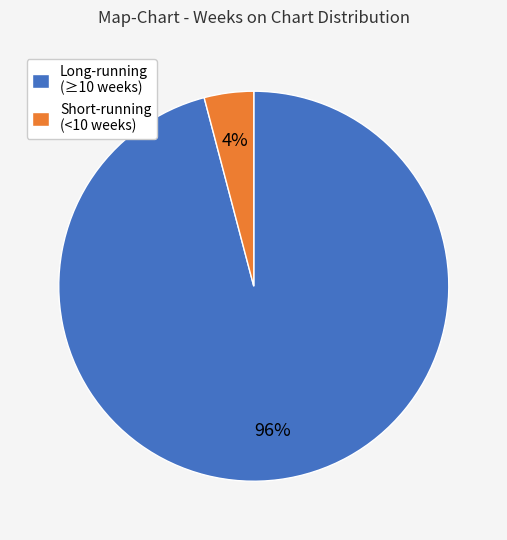

To the nearest percent, what is the difference between the Long-running (≥10 weeks) and Short-running (<10 weeks) slice percentages?

92%